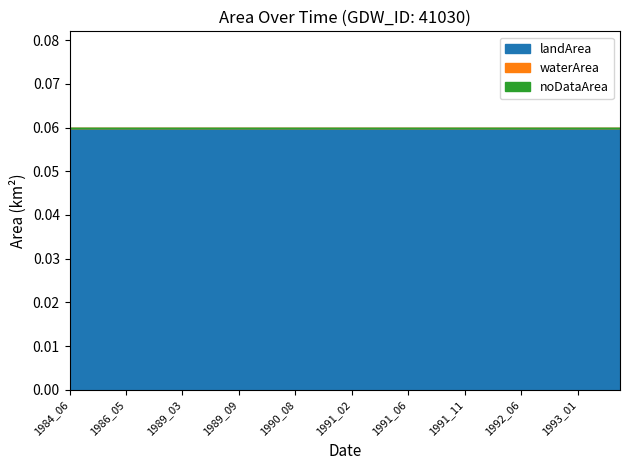

Reading right to left, transcribe all the data shown in this chart.

landArea: 0.1	0.1	0.1	0.1	0.1	0.1	0.1	0.1	0.1	0.1	0.1	0.1	0.1	0.1	0.1	0.1	0.1	0.1	0.1	0.1	0.1	0.1	0.1	0.1	0.1	0.1	0.1	0.1	0.1	0.1	0.1	0.1	0.1	0.1	0.1	0.1	0.1	0.1	0.1	0.1
waterArea: 0.0	0.0	0.0	0.0	0.0	0.0	0.0	0.0	0.0	0.0	0.0	0.0	0.0	0.0	0.0	0.0	0.0	0.0	0.0	0.0	0.0	0.0	0.0	0.0	0.0	0.0	0.0	0.0	0.0	0.0	0.0	0.0	0.0	0.0	0.0	0.0	0.0	0.0	0.0	0.0
noDataArea: 0.0	0.0	0.0	0.0	0.0	0.0	0.0	0.0	0.0	0.0	0.0	0.0	0.0	0.0	0.0	0.0	0.0	0.0	0.0	0.0	0.0	0.0	0.0	0.0	0.0	0.0	0.0	0.0	0.0	0.0	0.0	0.0	0.0	0.0	0.0	0.0	0.0	0.0	0.0	0.0